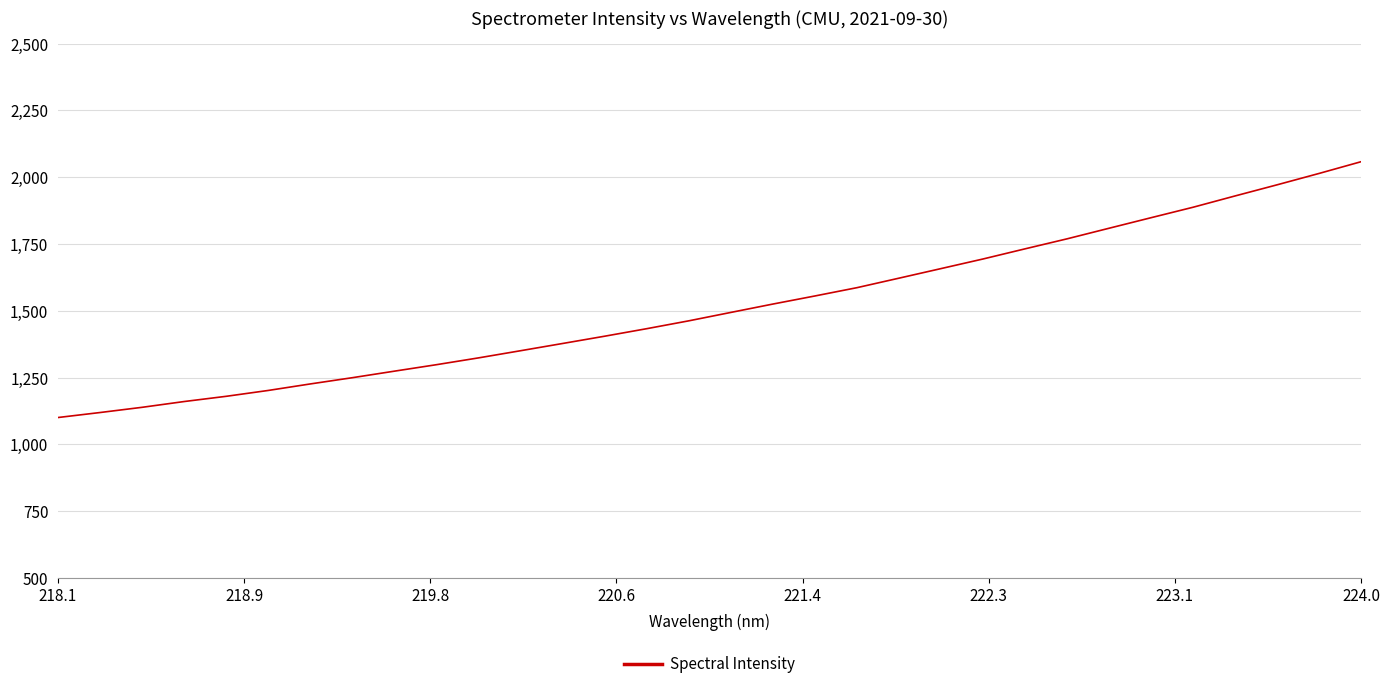

What is the minimum value shown in the chart?

1100.7